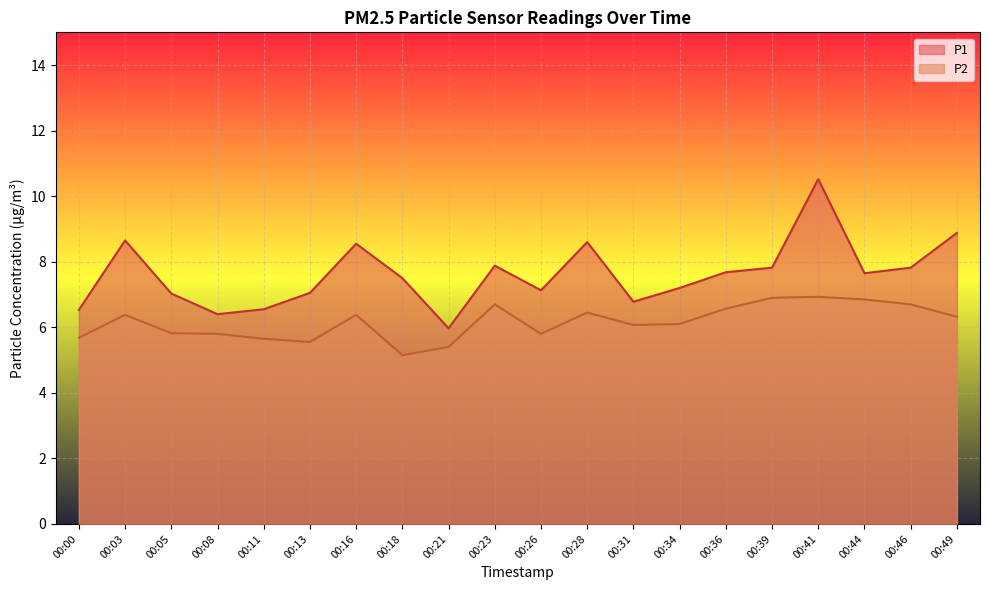

Reading right to left, what are all the values shown in this chart?

P1: 8.9	7.8	7.7	10.5	7.8	7.7	7.2	6.8	8.6	7.1	7.9	6.0	7.5	8.6	7.0	6.5	6.4	7.0	8.7	6.5
P2: 6.3	6.7	6.8	6.9	6.9	6.6	6.1	6.1	6.5	5.8	6.7	5.4	5.2	6.4	5.5	5.7	5.8	5.8	6.4	5.7